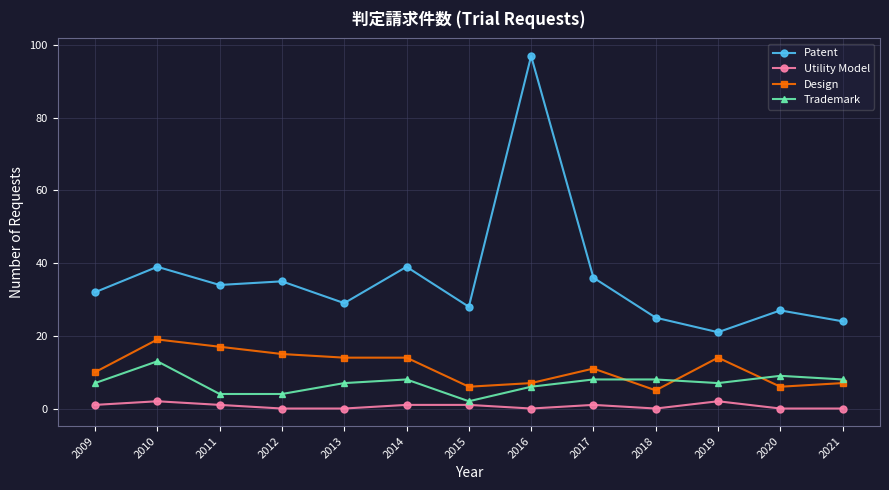

Which series has the largest range (max minus min)?

Patent